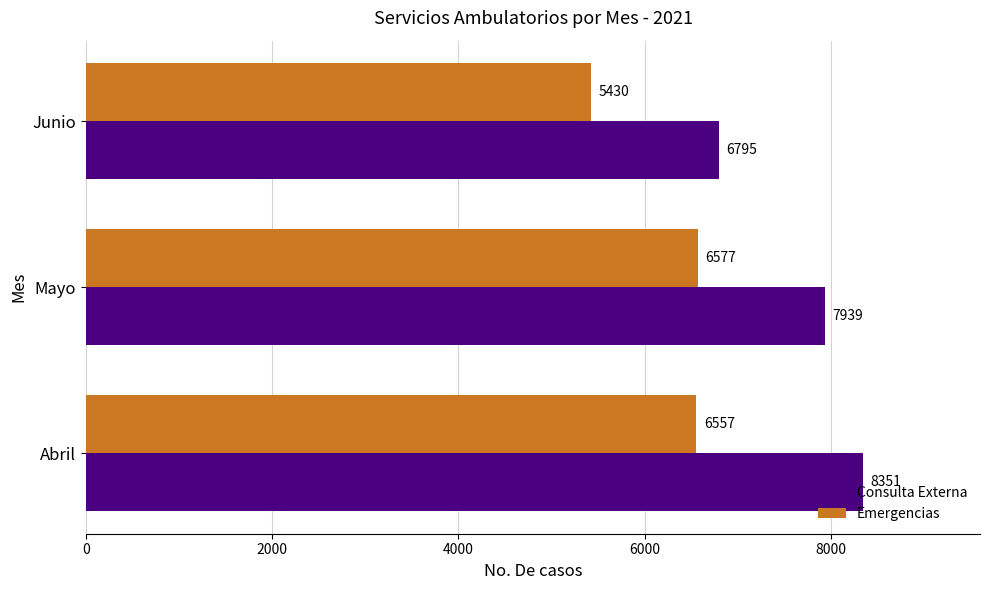

At how many categories does at least one series exceed 5818?

3